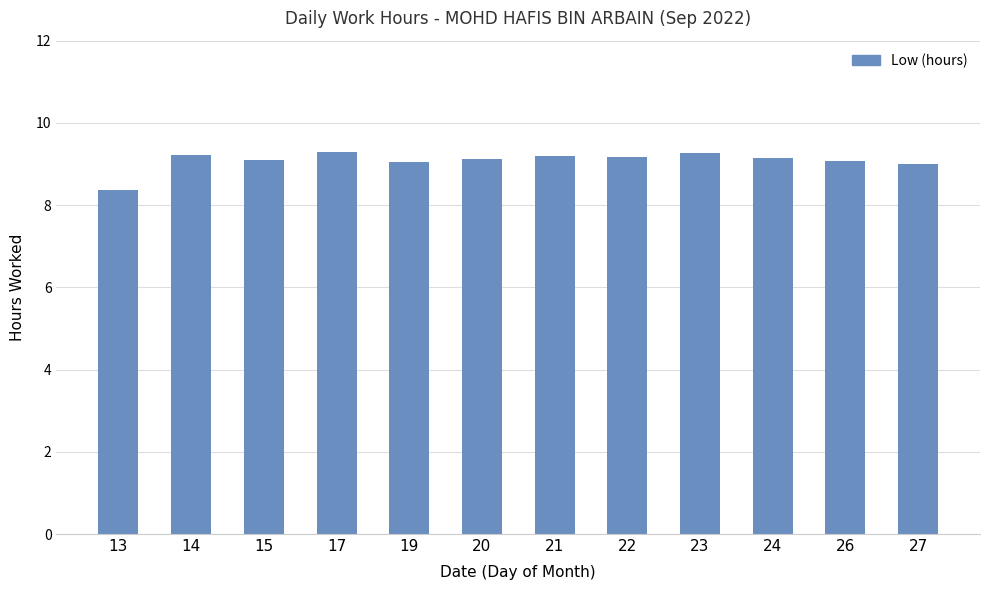

What is the change in value from 21 to 26?

-0.1